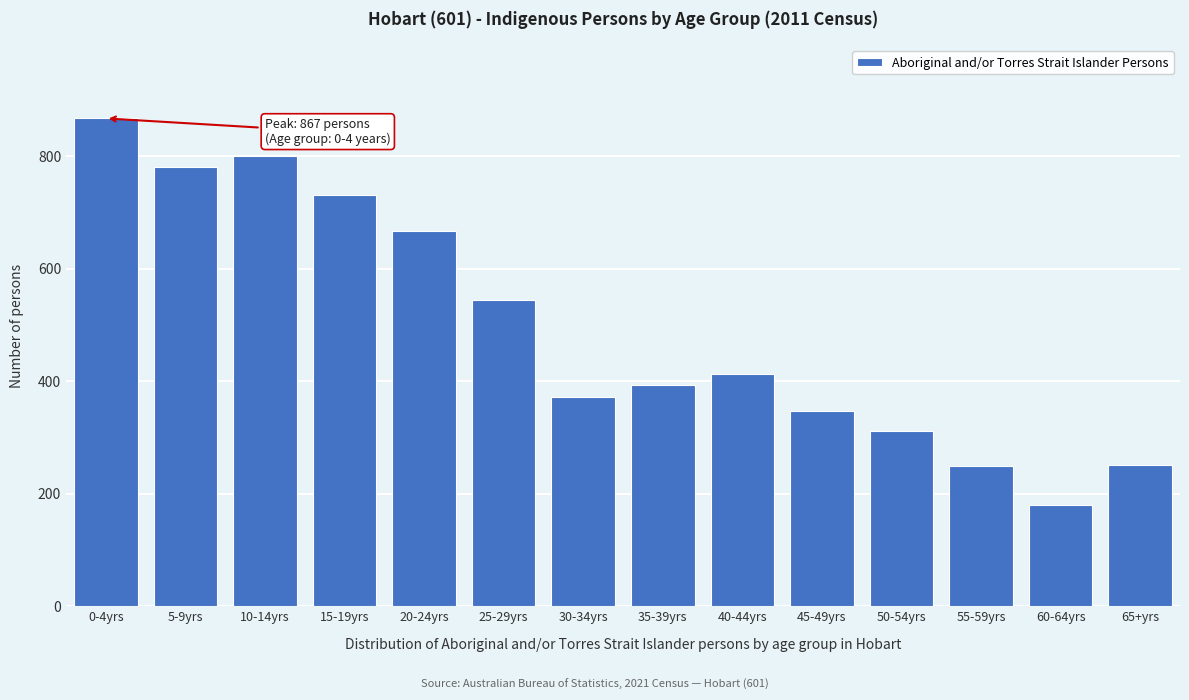

What is the change in value from 5-9yrs to 25-29yrs?

-237